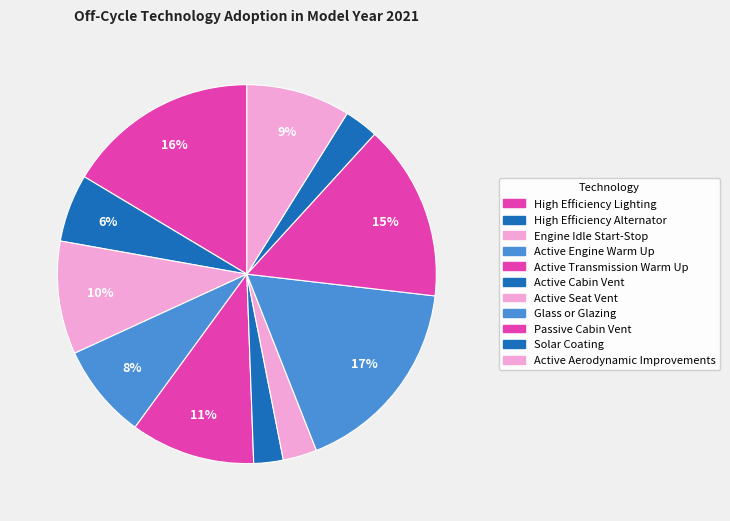

Count the number of slices in the pie.

11